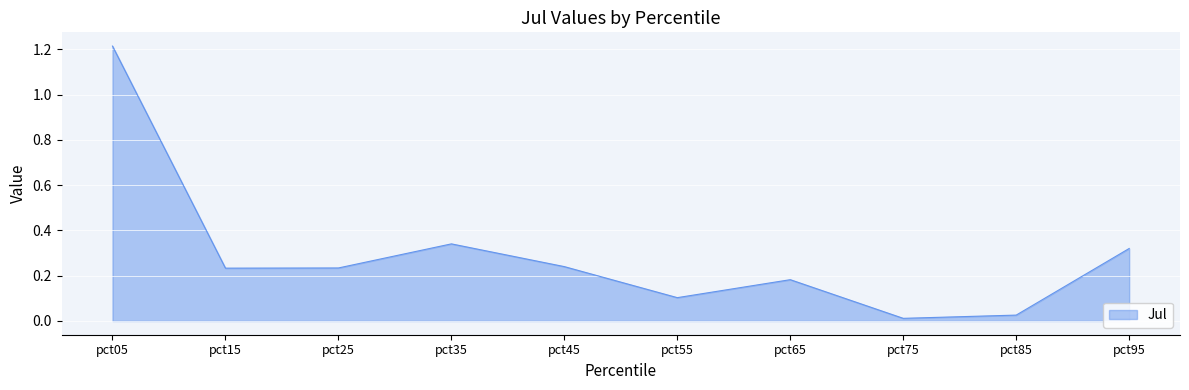

Does the chart have visible grid lines?

Yes